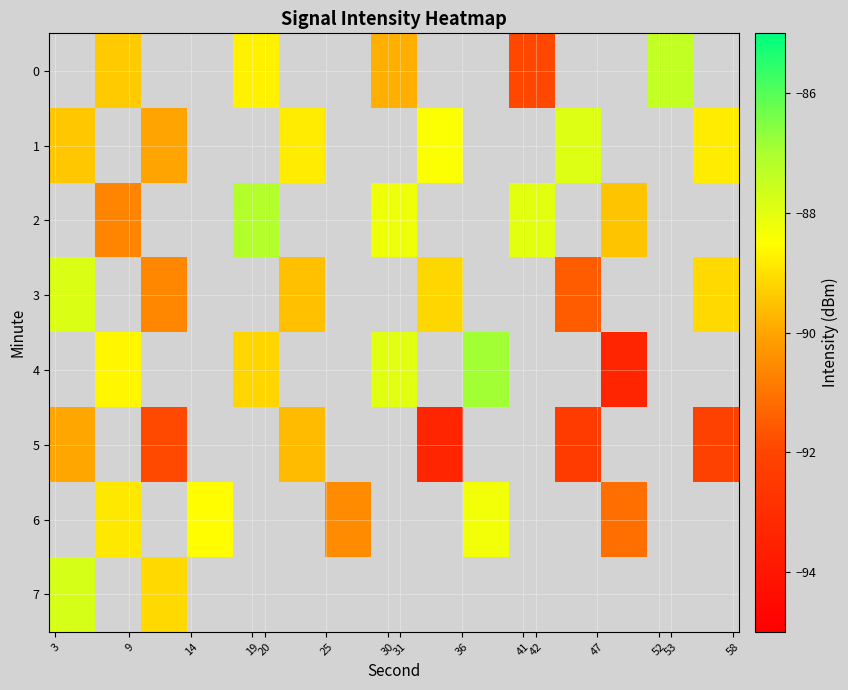

What is the minimum value shown in the chart?

-93.3